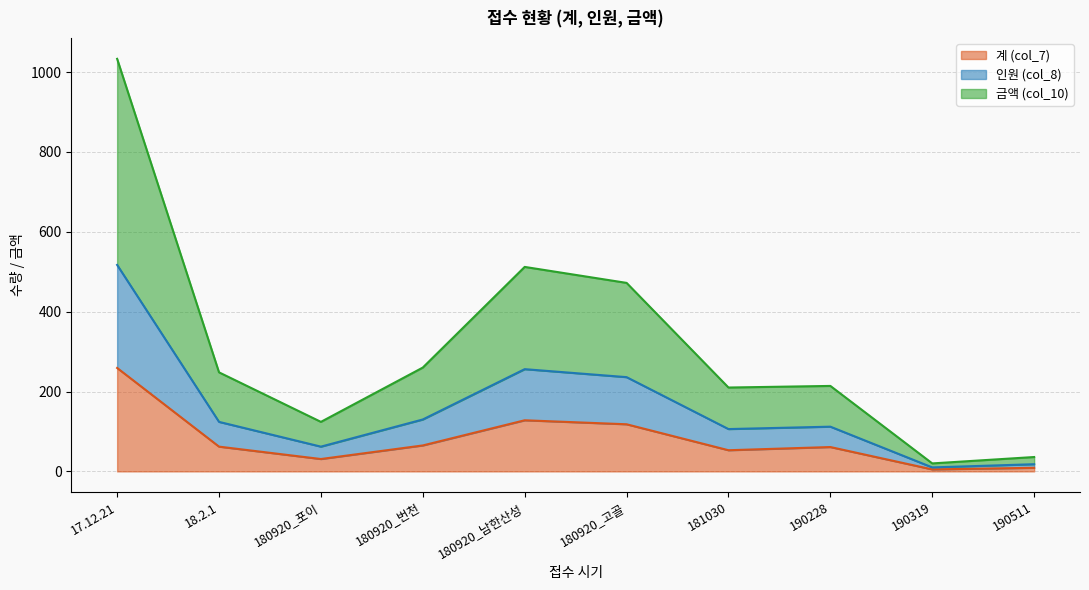

What is the label of the 4th point from the right?

181030